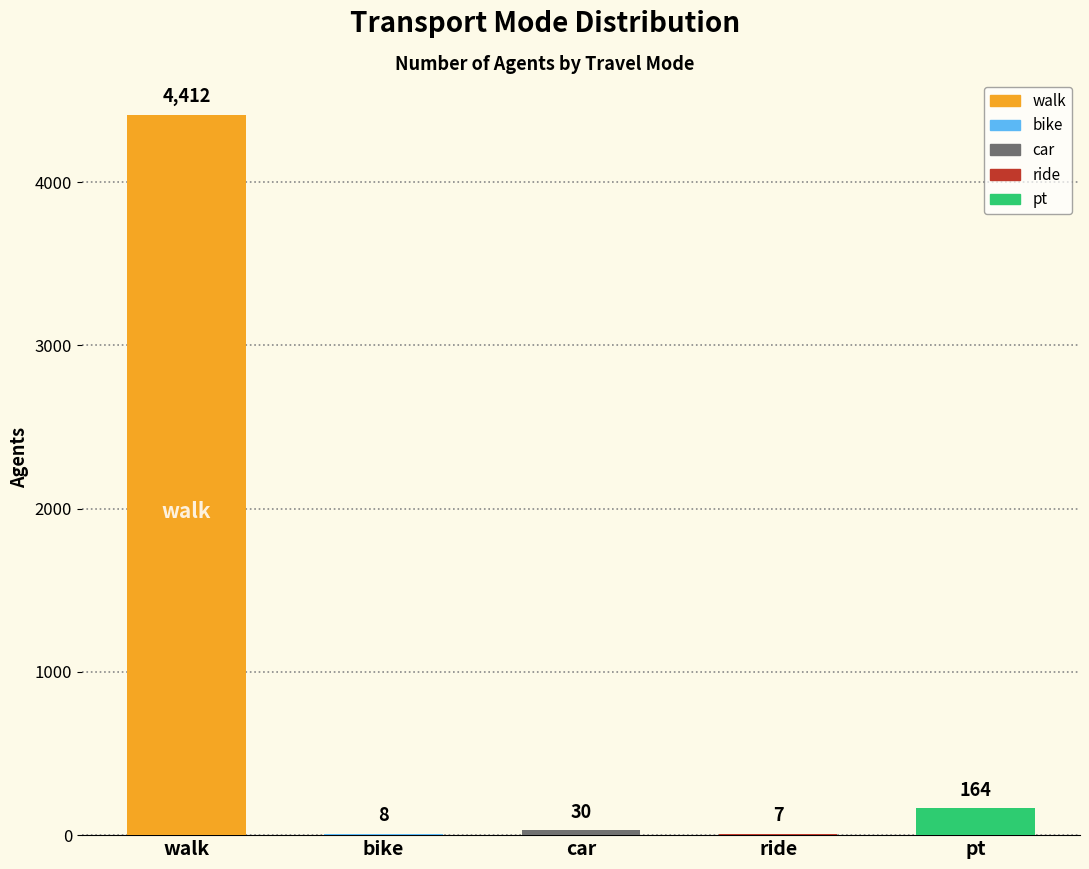

Does the chart contain stacked bars?

No